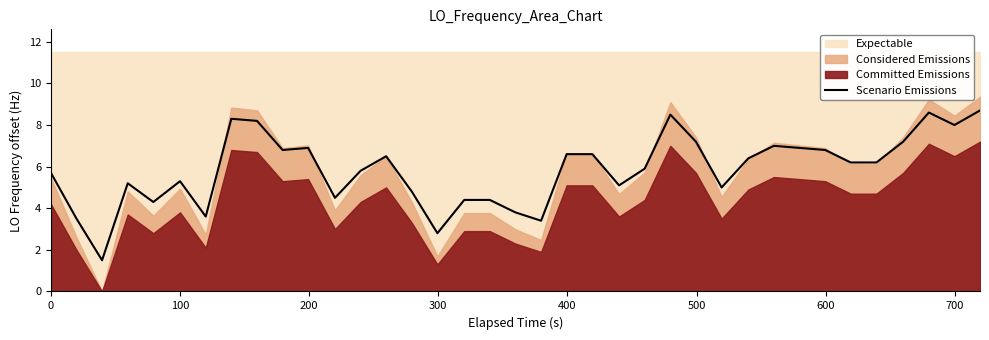

What is the minimum value for Scenario Emissions?

1.5